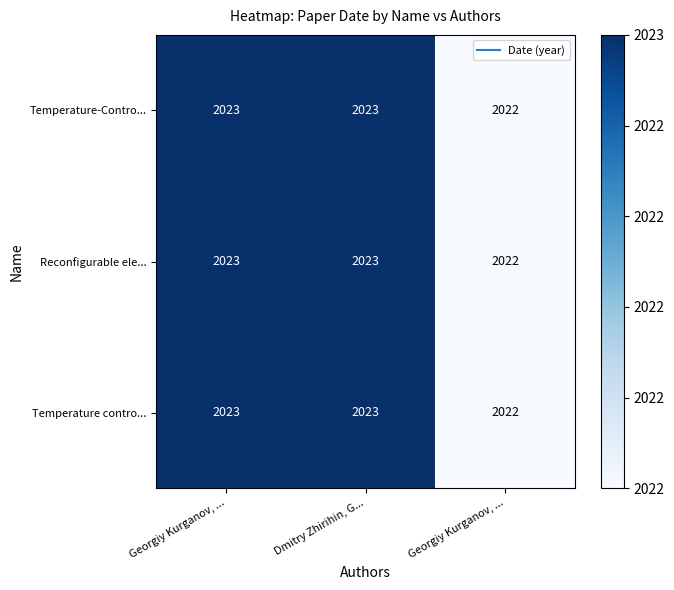

How many distinct data groups are displayed?

3